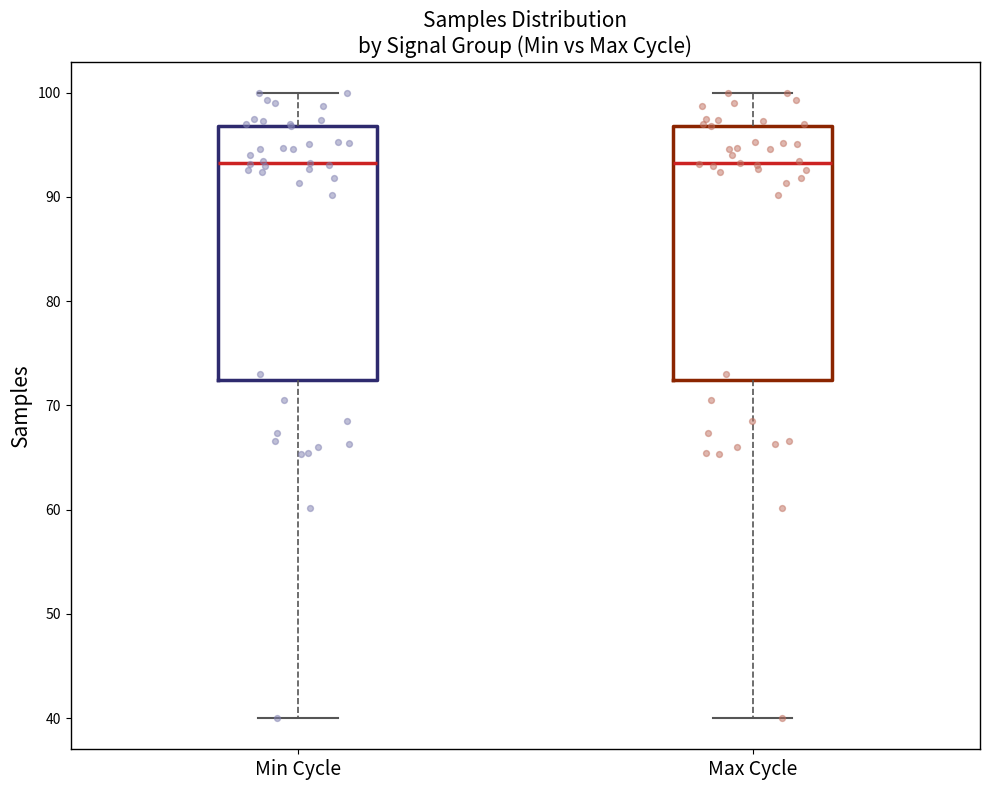

Reading left to right, transcribe this box plot: for each box, give where its median line is, the range the box spans, and where its two whiskers end, as read against the y-axis. The values are not printed on the chart, so give them approximately, as read against the axis.

Min Cycle: median 93, box 72 to 97, whiskers 40 to 100
Max Cycle: median 93, box 72 to 97, whiskers 40 to 100